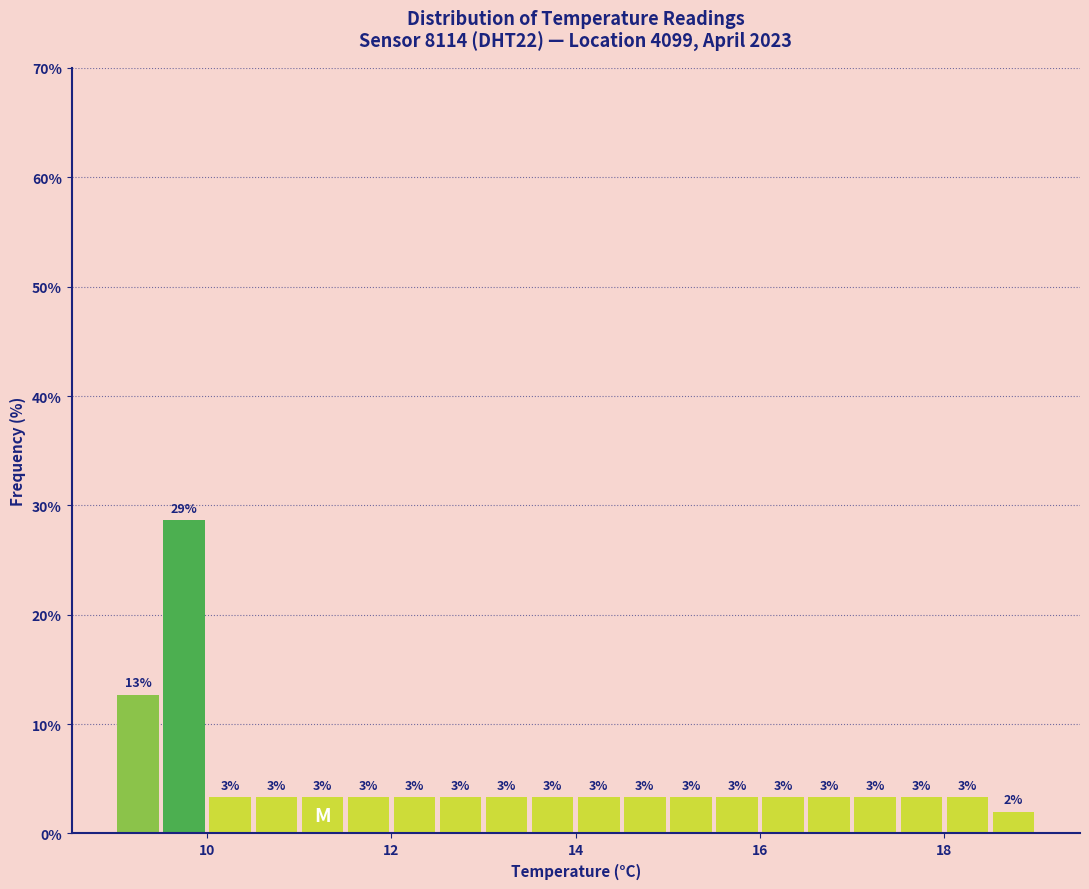

Around what value on the x-axis is the tallest bar? Give the approximate position of its centre, as read against the axis.

9.8